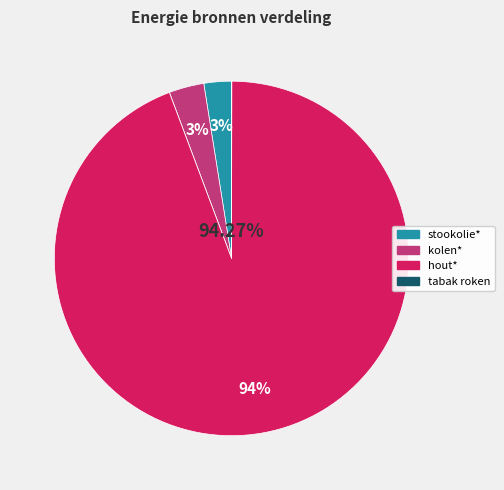

Is the sum of kolen* and aardgas* greater than half?

No